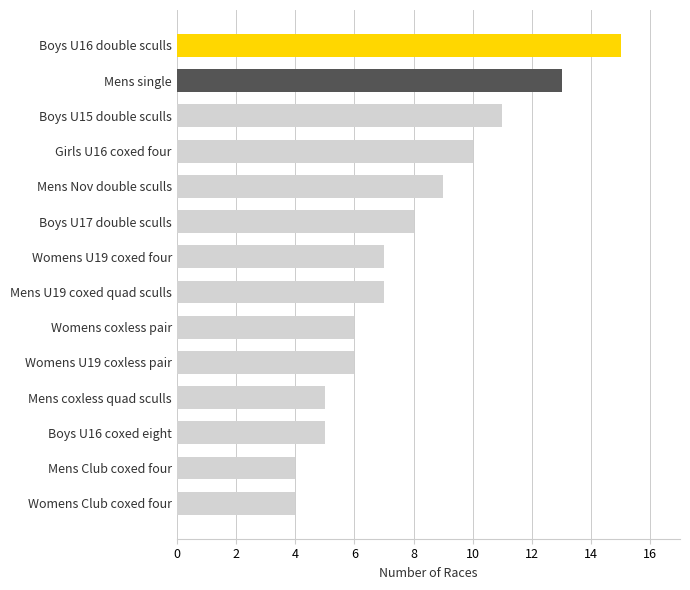

Count the number of data series in this chart.

1